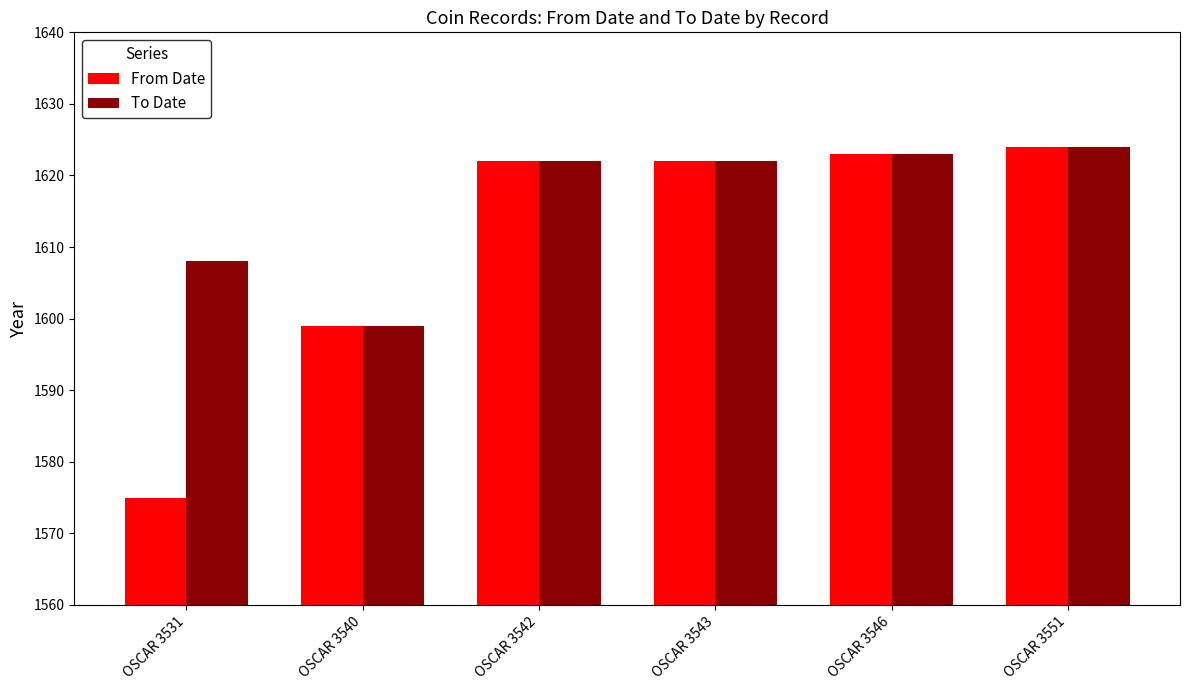

Is it true that To Date equals 1622 at OSCAR 3543?

True